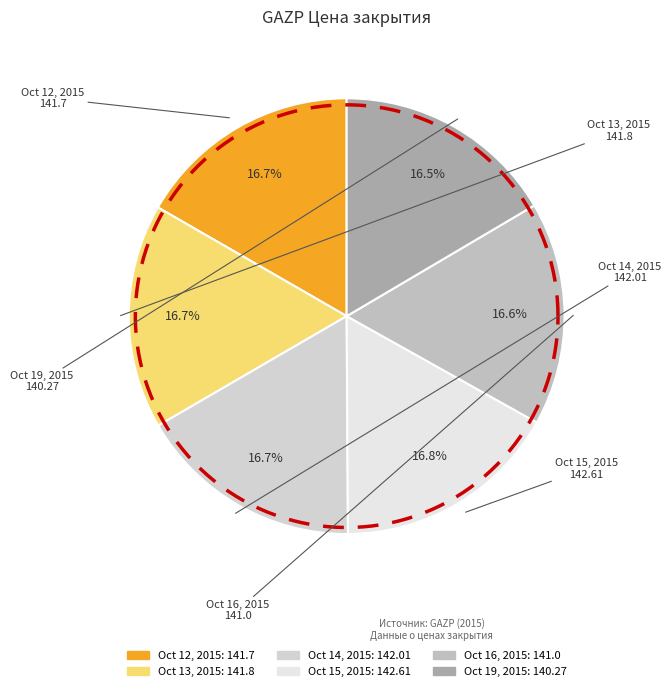

Does Oct 13, 2015 account for over 50% of the chart?

No